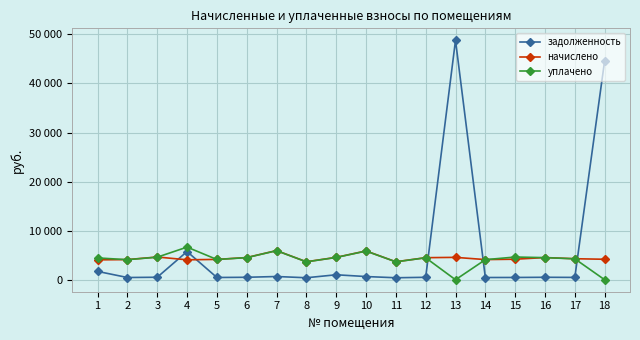

What is the highest value of the уплачено series?

6651.5